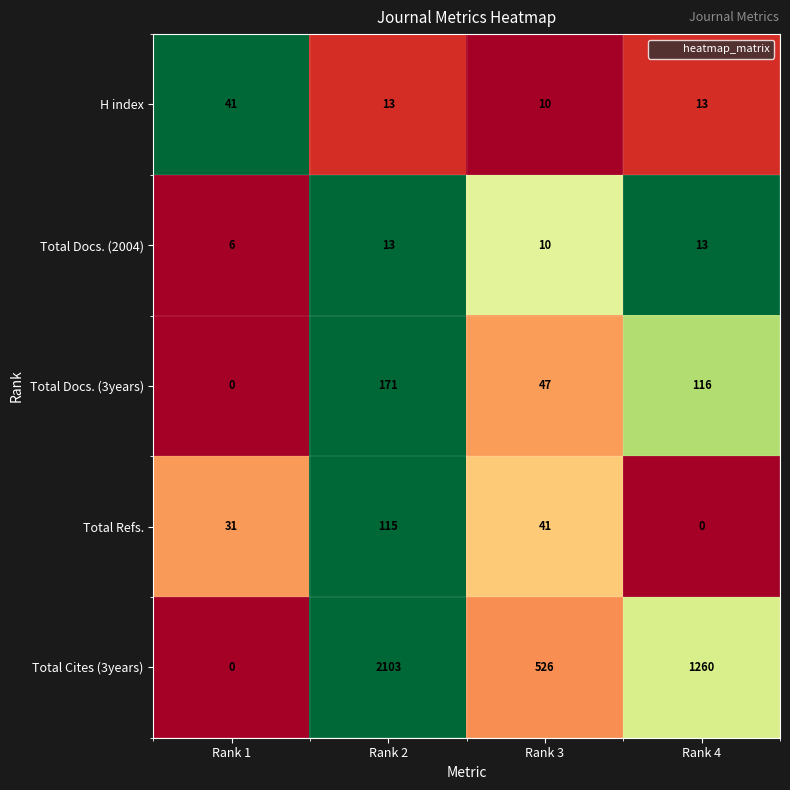

True or false: Total Cites (3years) has a value of 1066 at Rank 2.

False